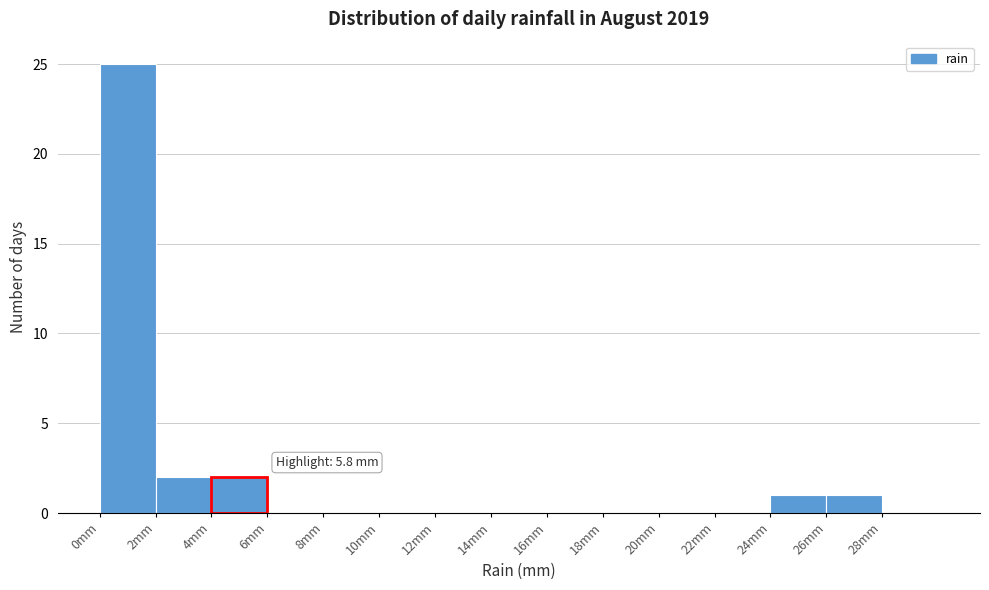

Over which range of the x-axis is the bar tallest?

0 to 2